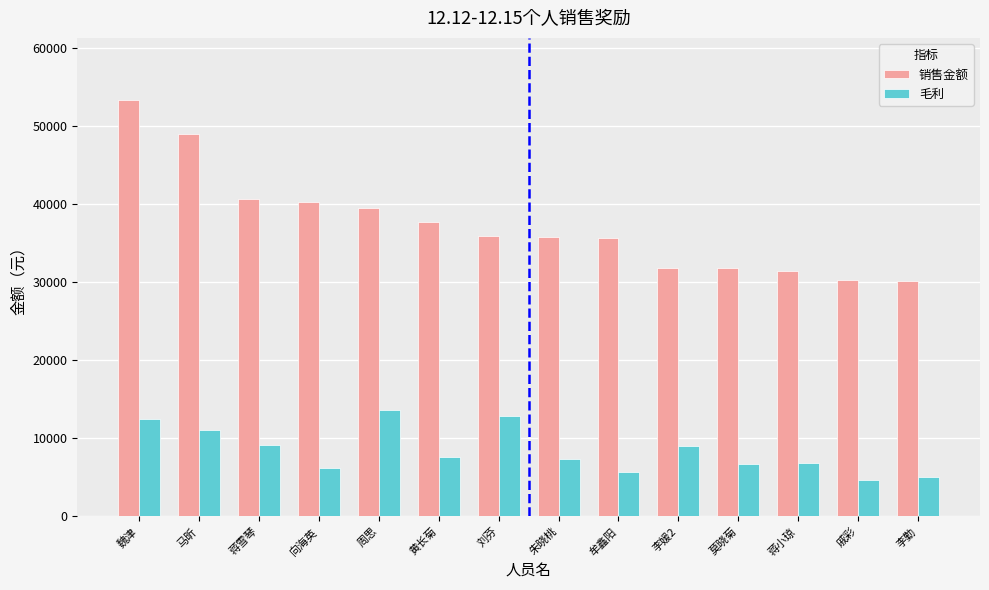

Which series has the widest spread of values?

销售金额